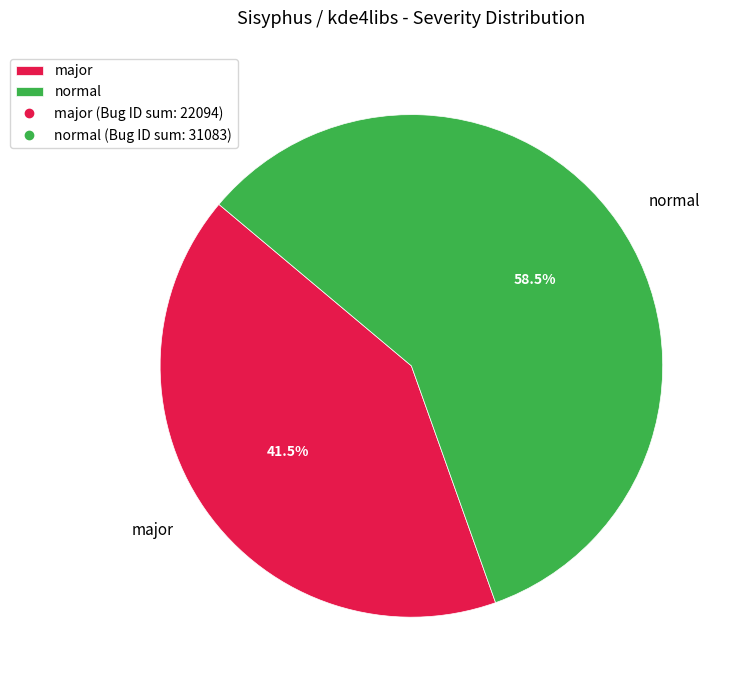

Between normal and major, which is larger?

normal